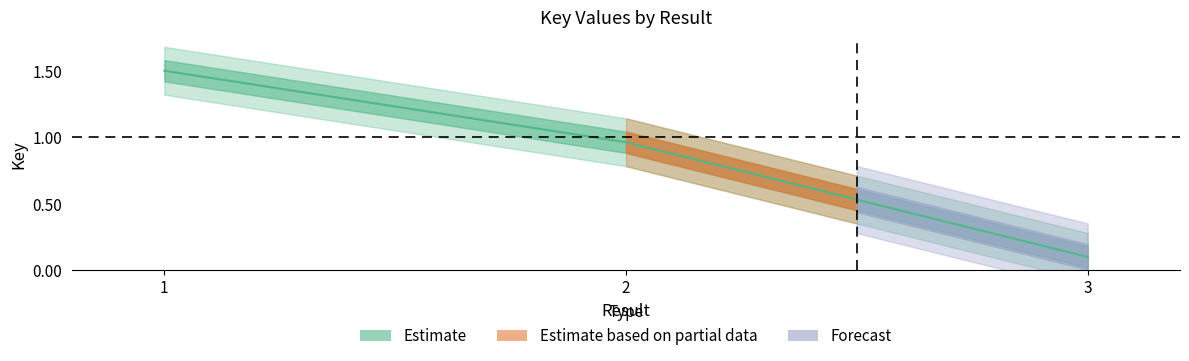

Is it true that the value at 3 is 0.0?

False